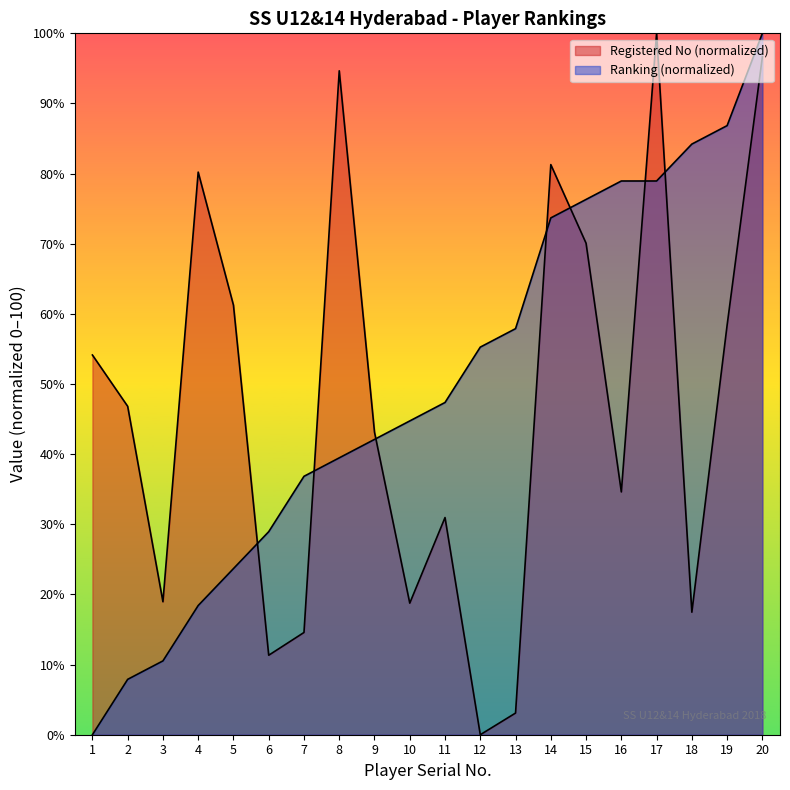

How many interior local peaks does the Registered No series have?

5